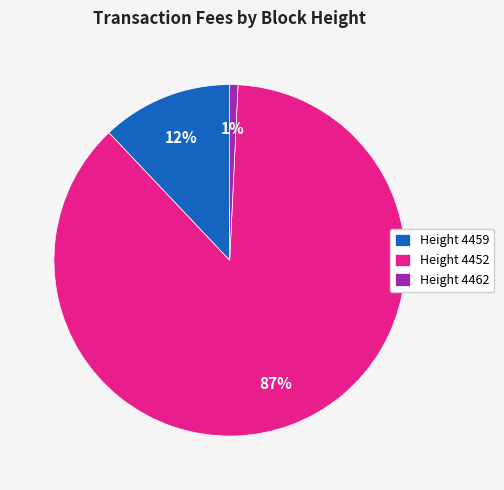

Is it true that Height 4462 is 11% of the pie?

False